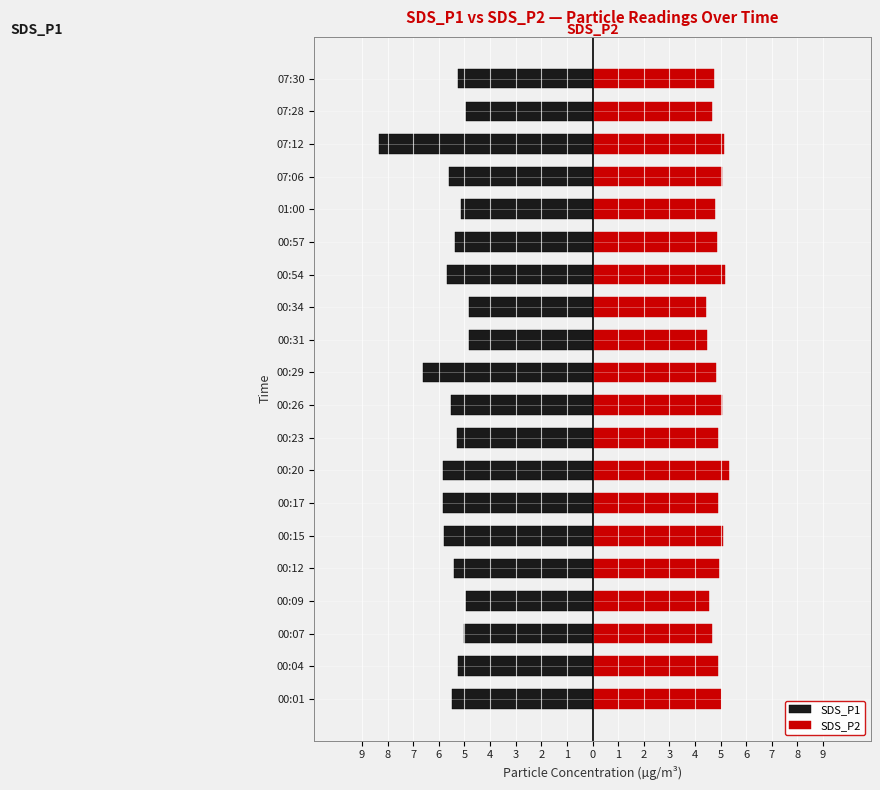

Reading left to right, transcribe all the data shown in this chart.

SDS_P1: -5.5	-5.2	-5.0	-4.9	-5.4	-5.8	-5.8	-5.8	-5.3	-5.5	-6.6	-4.8	-4.8	-5.7	-5.3	-5.2	-5.6	-8.3	-5.0	-5.2
SDS_P2: 5.0	4.9	4.7	4.5	5.0	5.1	4.9	5.3	4.9	5.1	4.8	4.5	4.4	5.2	4.8	4.8	5.0	5.1	4.7	4.8